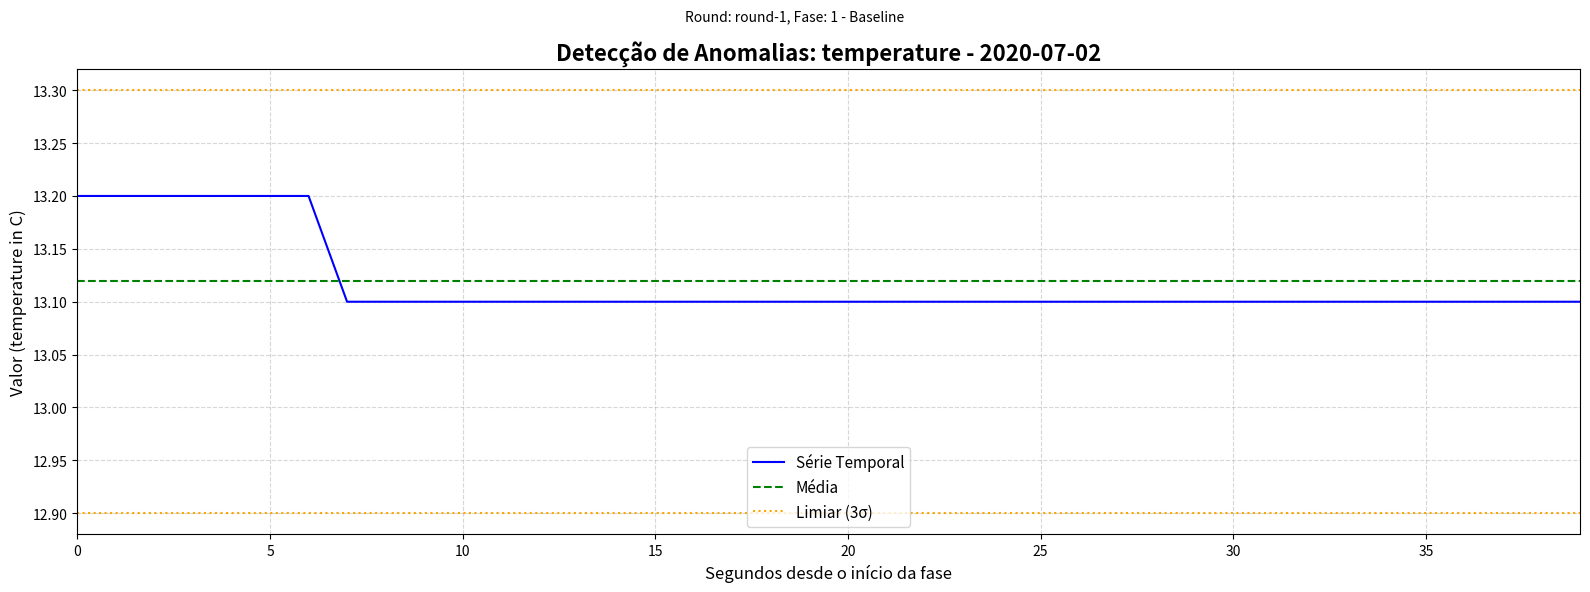

What is the difference between the maximum and minimum values?

0.1